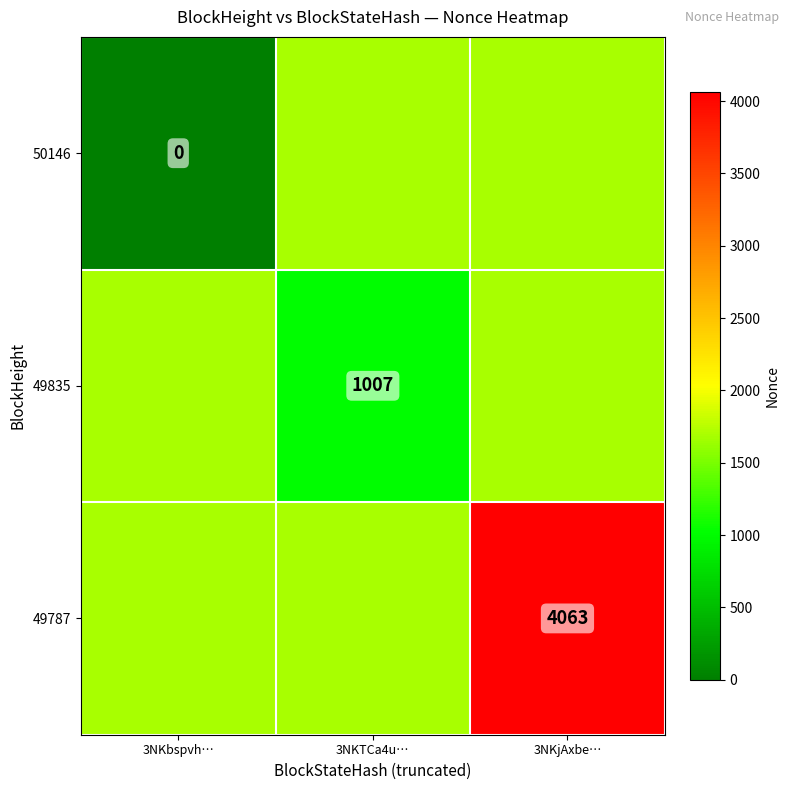

The value of 49835 at 3NKTCa4u… is 1007. True or false?

True